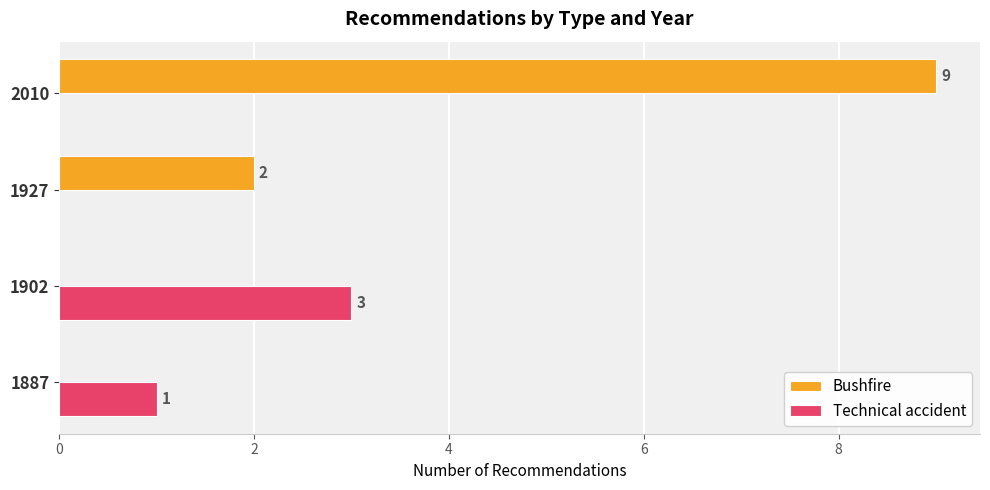

Is it true that Bushfire equals 4 at 1902?

False